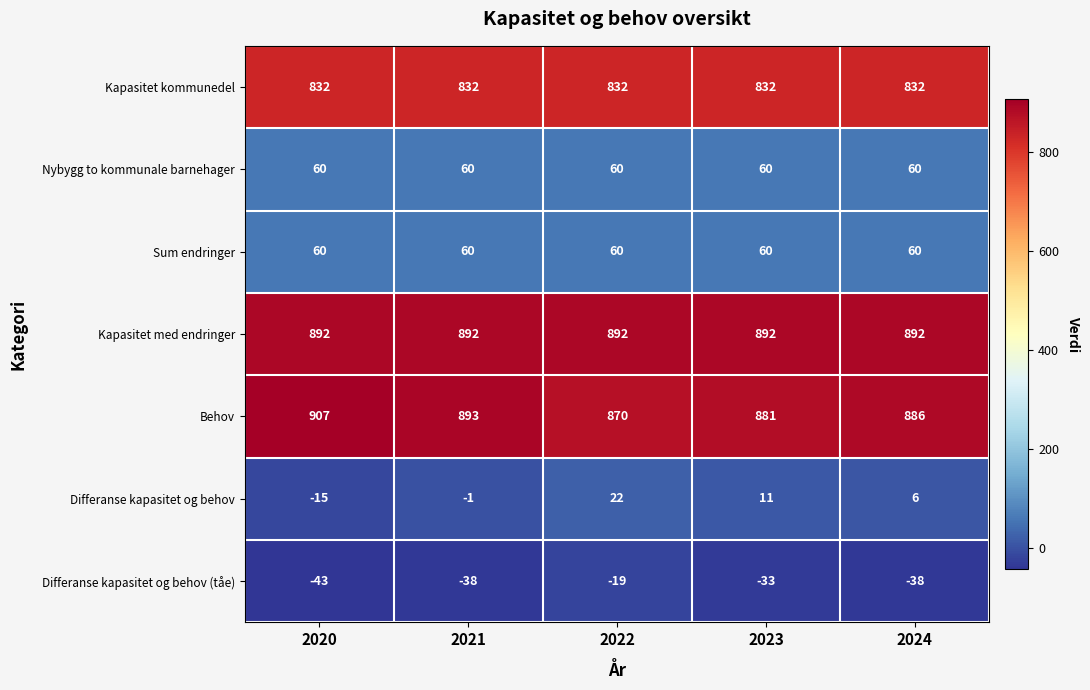

What is the total value across all series at 2021?

2698